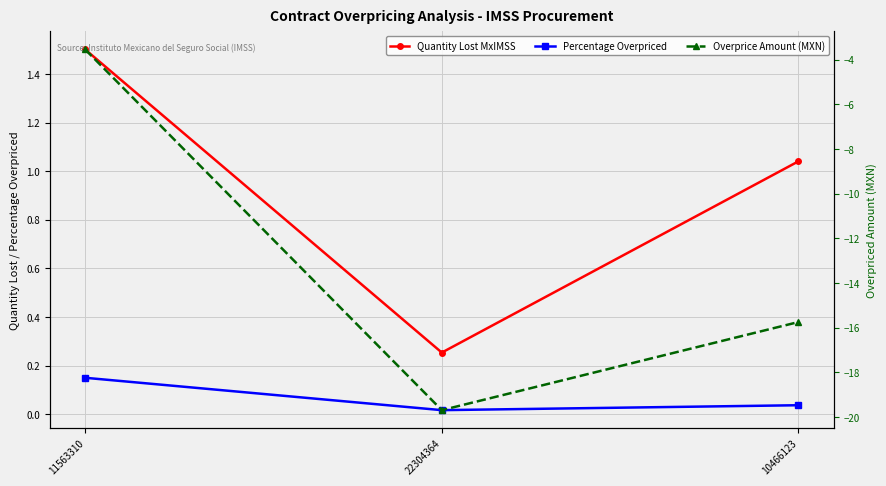

What is the difference between the maximum and minimum values in the Overprice Amount (MXN) series?

16.2